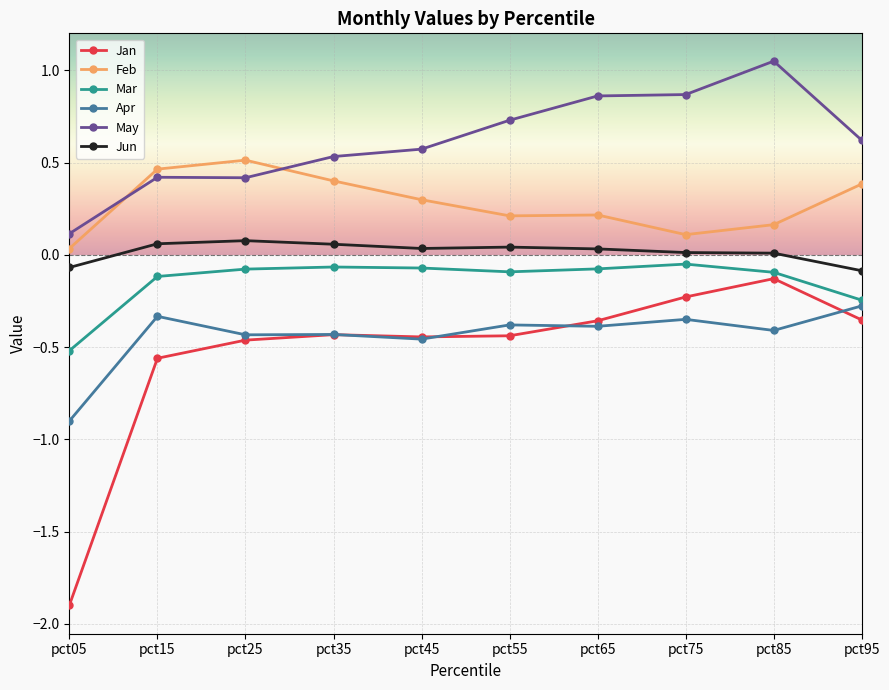

What is the sum of all Apr values?

-4.4